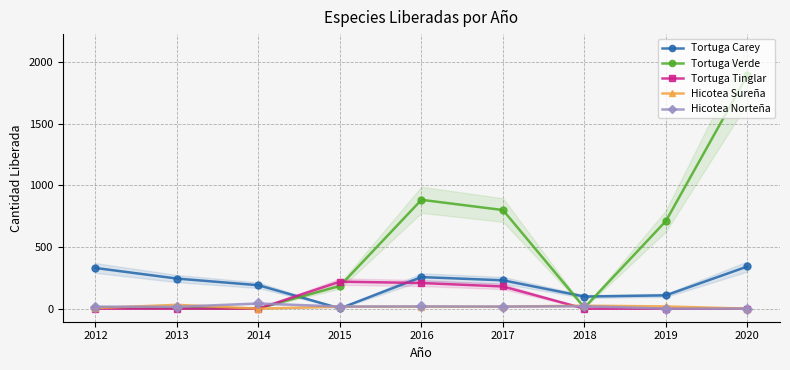

At which category does the chart reach its minimum across all series?

2012